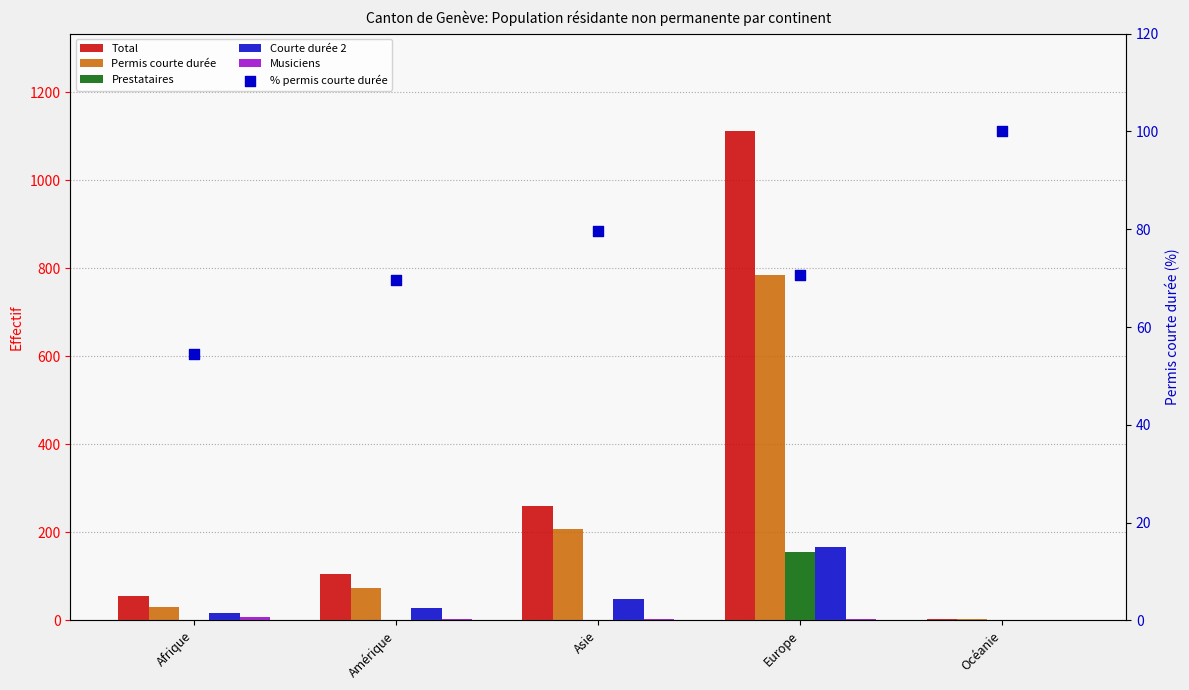

Which series has the largest total across all categories?

Total